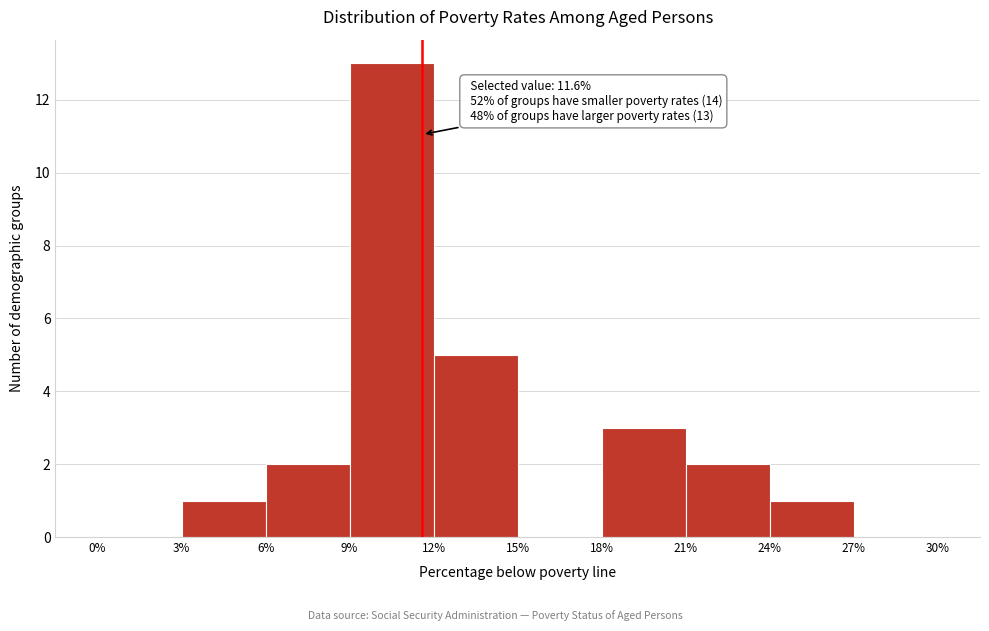

Which range on the x-axis has the tallest bar?

9% to 12%